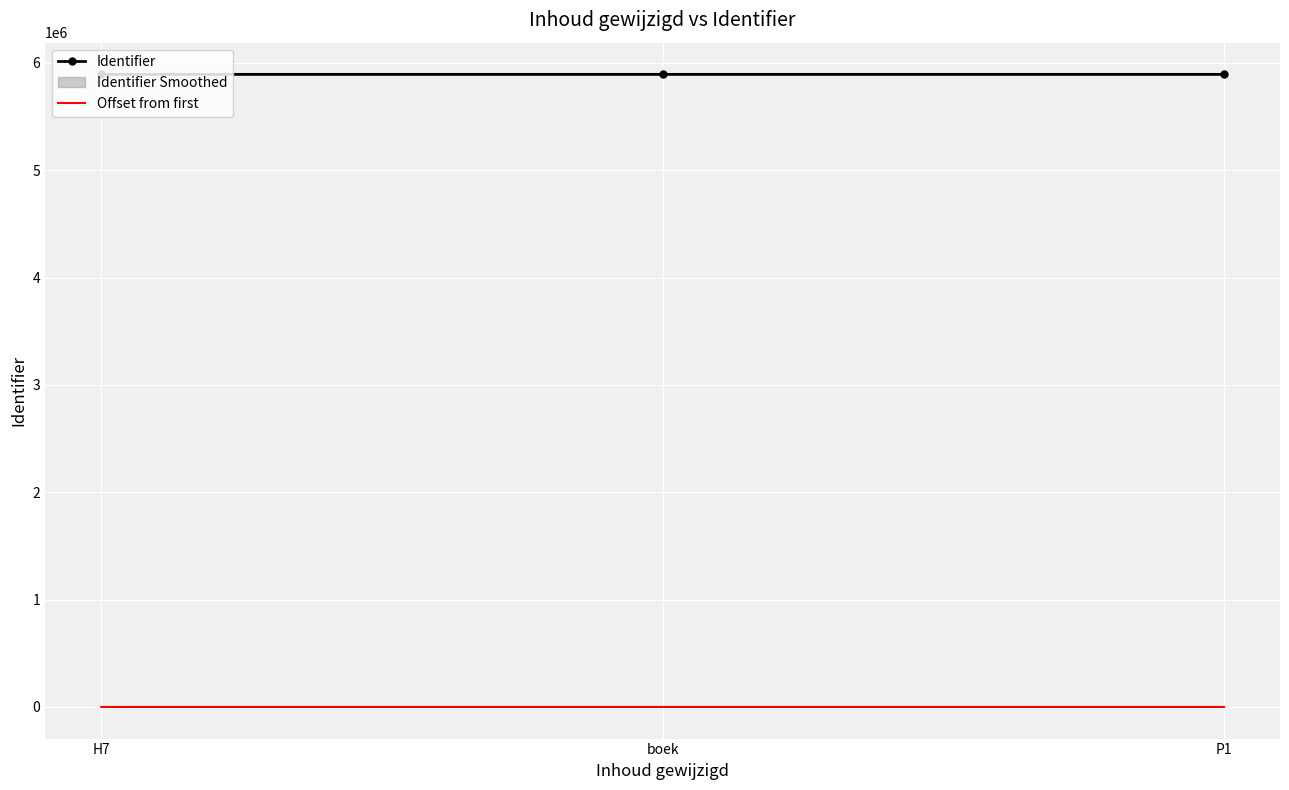

At how many categories does at least one series exceed 302387?

3